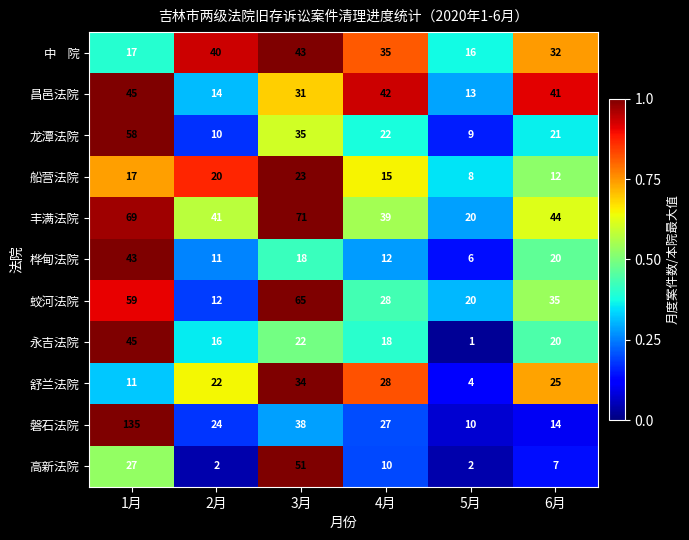

List the labels in order of 磐石法院 value, smallest first.

5月, 6月, 2月, 4月, 3月, 1月